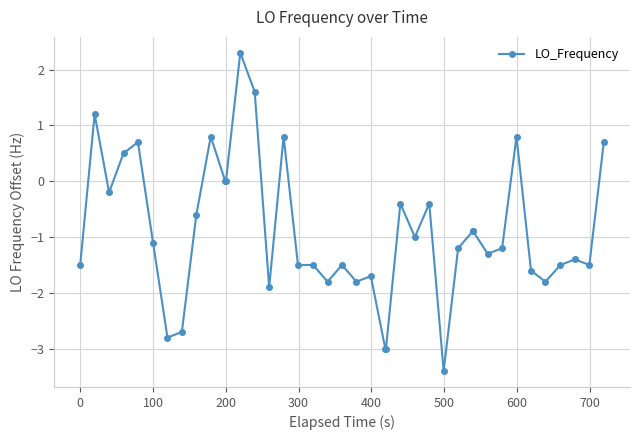

Reading left to right, list all the values displayed in this chart.

-1.5	1.2	-0.2	0.5	0.7	-1.1	-2.8	-2.7	-0.6	0.8	0.0	0.0	2.3	1.6	-1.9	0.8	-1.5	-1.5	-1.8	-1.5	-1.8	-1.7	-3.0	-3.0	-0.4	-1.0	-0.4	-3.4	-1.2	-0.9	-0.9	-1.3	-1.2	0.8	-1.6	-1.8	-1.5	-1.4	-1.5	0.7